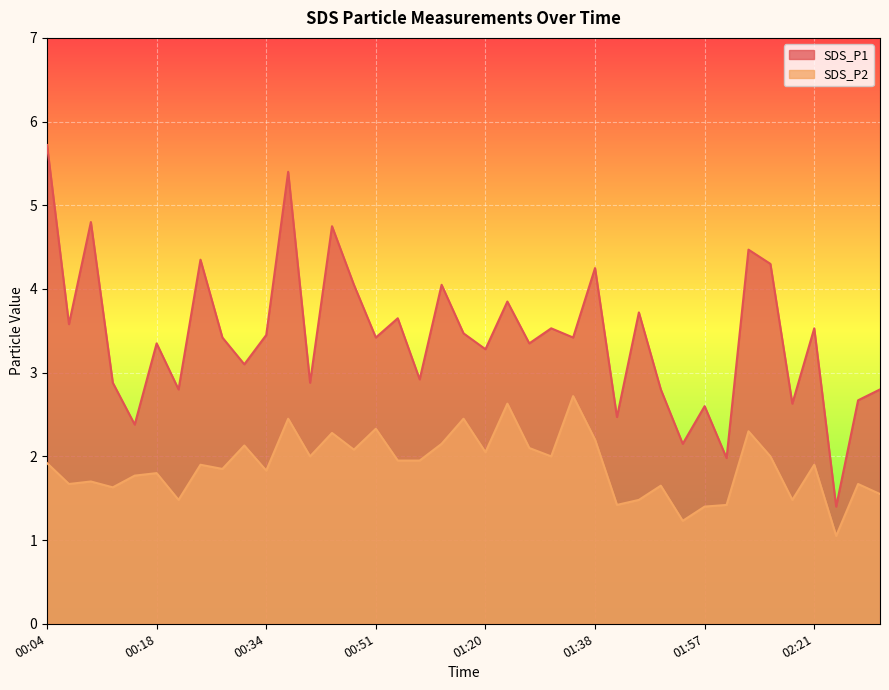

Reading left to right, list all the values displayed in this chart.

SDS_P1: 00:04=5.7	00:07=3.6	00:09=4.8	00:12=2.9	00:15=2.4	00:18=3.4	00:20=2.8	00:23=4.3	00:29=3.4	00:32=3.1	00:34=3.5	00:37=5.4	00:40=2.9	00:43=4.8	00:48=4.0	00:51=3.4	01:00=3.6	01:03=2.9	01:12=4.0	01:17=3.5	01:20=3.3	01:23=3.9	01:25=3.4	01:28=3.5	01:32=3.4	01:38=4.2	01:43=2.5	01:46=3.7	01:49=2.8	01:52=2.1	01:57=2.6	02:03=2.0	02:06=4.5	02:09=4.3	02:12=2.6	02:21=3.5	02:24=1.4	02:27=2.7	02:30=2.8
SDS_P2: 00:04=1.9	00:07=1.7	00:09=1.7	00:12=1.6	00:15=1.8	00:18=1.8	00:20=1.5	00:23=1.9	00:29=1.9	00:32=2.1	00:34=1.8	00:37=2.5	00:40=2.0	00:43=2.3	00:48=2.1	00:51=2.3	01:00=1.9	01:03=1.9	01:12=2.1	01:17=2.5	01:20=2.0	01:23=2.6	01:25=2.1	01:28=2.0	01:32=2.7	01:38=2.2	01:43=1.4	01:46=1.5	01:49=1.6	01:52=1.2	01:57=1.4	02:03=1.4	02:06=2.3	02:09=2.0	02:12=1.5	02:21=1.9	02:24=1.1	02:27=1.7	02:30=1.6